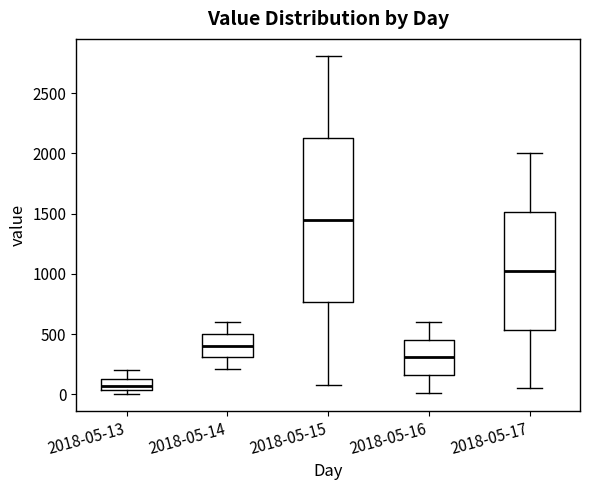

Comparing the boxes themselves (not the whiskers), which one is the tallest?

2018-05-15